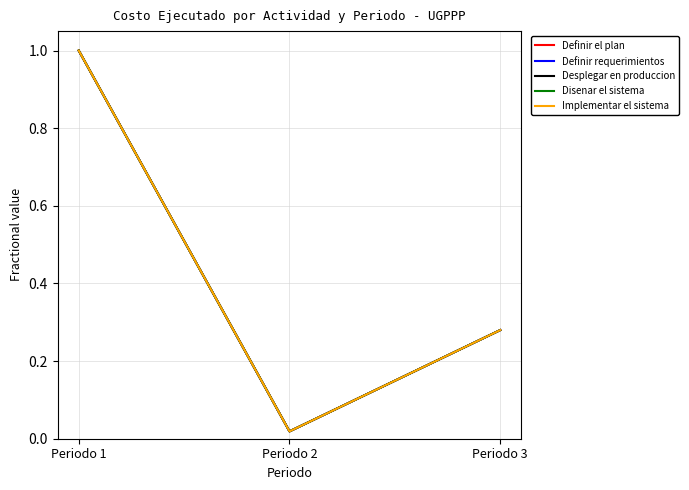

What is the difference between the second highest and minimum values in the Implementar el sistema series?

0.3